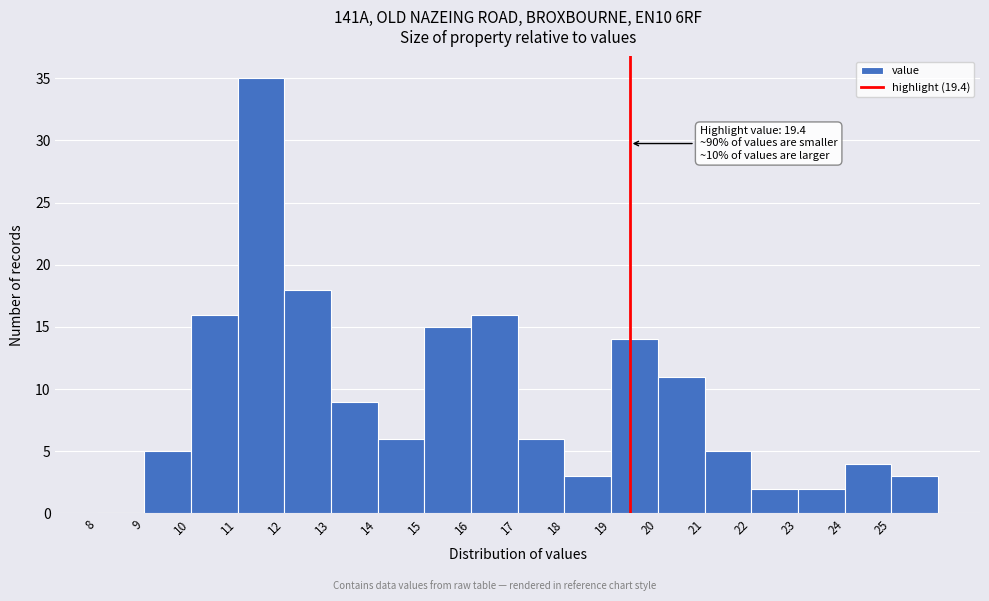

Which range on the x-axis has the tallest bar?

11 to 12